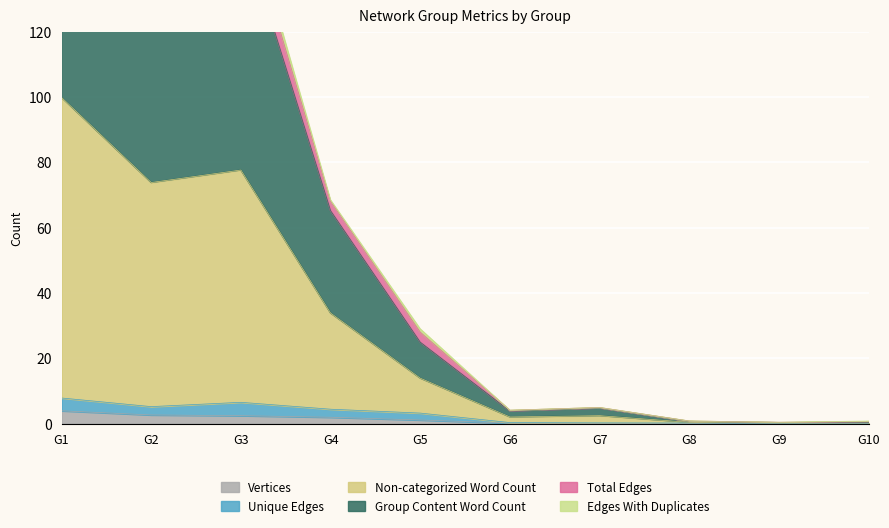

True or false: Vertices has a value of 0.1 at G8.

True